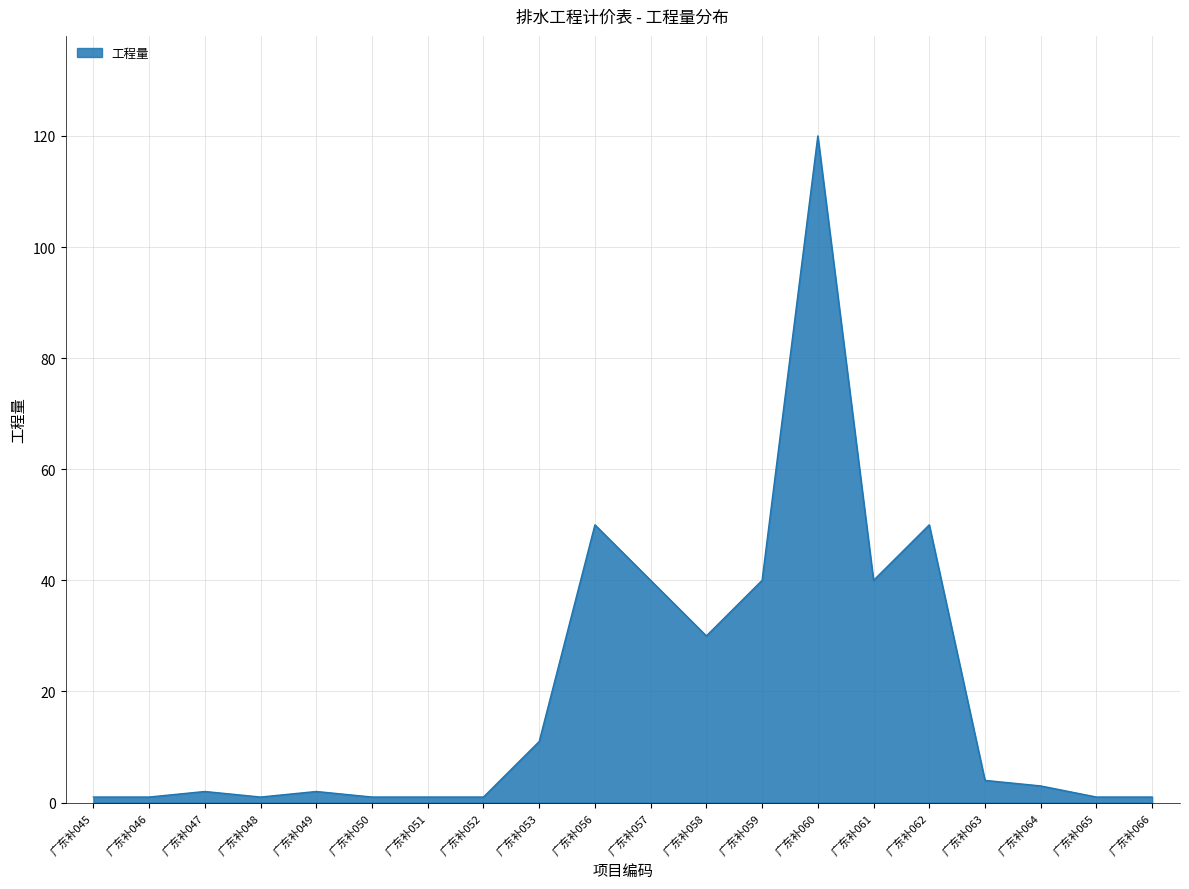

The chart shows a value of 1 at 广东补045. True or false?

True